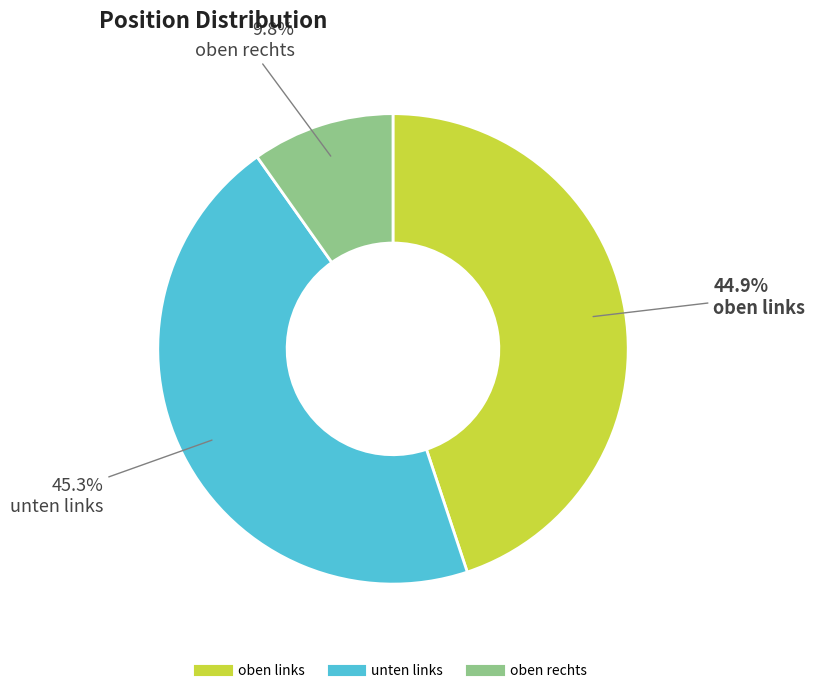

Is there any slice that represents more than half of the pie?

No